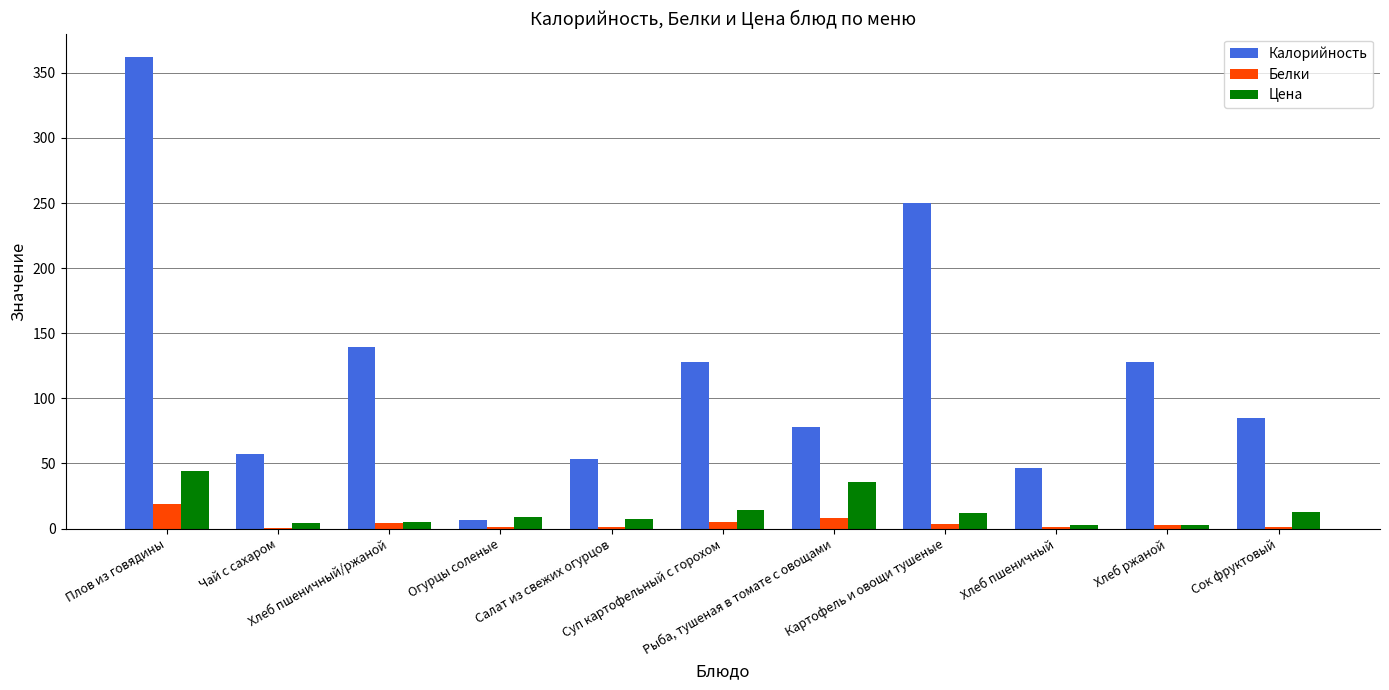

Which label corresponds to the largest value in the chart?

Плов из говядины